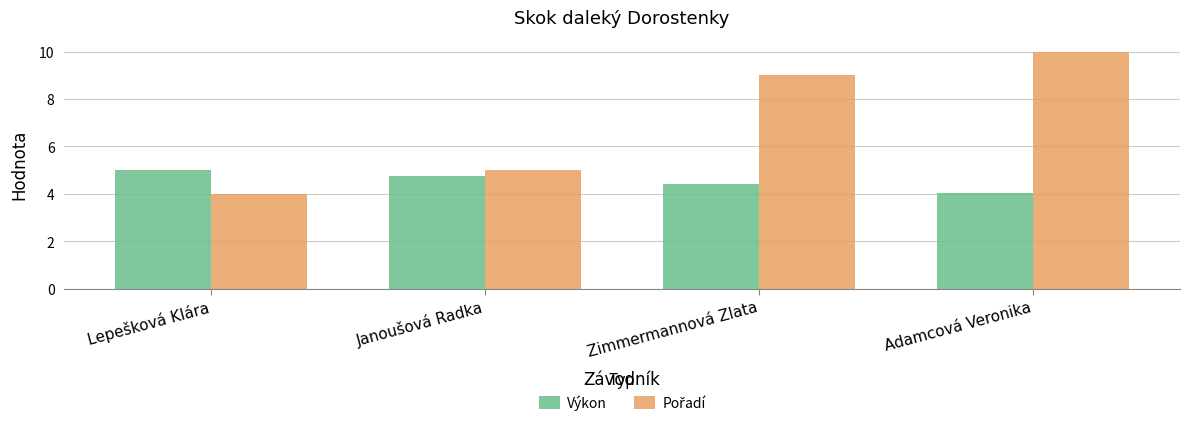

How many groups of bars are there?

4